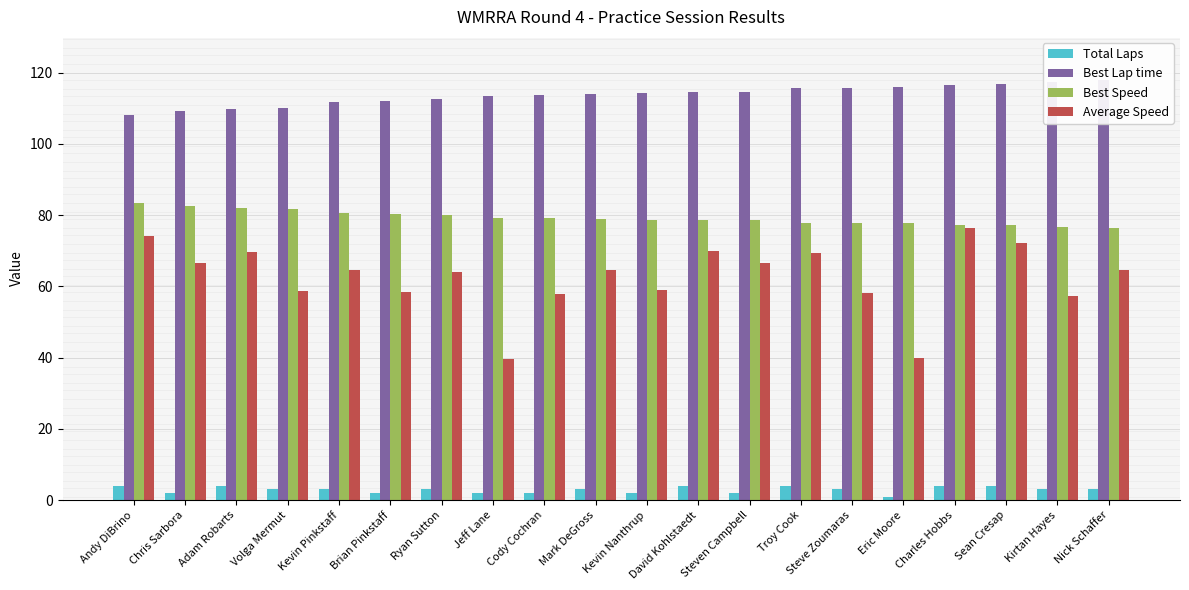

Reading right to left, extract all data points from this chart.

Total Laps: Nick Schaffer=3.0	Kirtan Hayes=3.0	Sean Cresap=4.0	Charles Hobbs=4.0	Eric Moore=1.0	Steve Zoumaras=3.0	Troy Cook=4.0	Steven Campbell=2.0	David Kohlstaedt=4.0	Kevin Nanthrup=2.0	Mark DeGross=3.0	Cody Cochran=2.0	Jeff Lane=2.0	Ryan Sutton=3.0	Brian Pinkstaff=2.0	Kevin Pinkstaff=3.0	Volga Mermut=3.0	Adam Robarts=4.0	Chris Sarbora=2.0	Andy DiBrino=4.0
Best Lap time: Nick Schaffer=117.8	Kirtan Hayes=117.4	Sean Cresap=116.7	Charles Hobbs=116.6	Eric Moore=115.8	Steve Zoumaras=115.7	Troy Cook=115.6	Steven Campbell=114.7	David Kohlstaedt=114.4	Kevin Nanthrup=114.3	Mark DeGross=114.0	Cody Cochran=113.7	Jeff Lane=113.5	Ryan Sutton=112.5	Brian Pinkstaff=112.0	Kevin Pinkstaff=111.6	Volga Mermut=110.0	Adam Robarts=109.6	Chris Sarbora=109.2	Andy DiBrino=107.9
Best Speed: Nick Schaffer=76.4	Kirtan Hayes=76.7	Sean Cresap=77.1	Charles Hobbs=77.2	Eric Moore=77.7	Steve Zoumaras=77.8	Troy Cook=77.9	Steven Campbell=78.5	David Kohlstaedt=78.7	Kevin Nanthrup=78.8	Mark DeGross=78.9	Cody Cochran=79.2	Jeff Lane=79.3	Ryan Sutton=80.0	Brian Pinkstaff=80.3	Kevin Pinkstaff=80.6	Volga Mermut=81.8	Adam Robarts=82.1	Chris Sarbora=82.4	Andy DiBrino=83.4
Average Speed: Nick Schaffer=64.6	Kirtan Hayes=57.4	Sean Cresap=72.2	Charles Hobbs=76.4	Eric Moore=40.0	Steve Zoumaras=58.3	Troy Cook=69.4	Steven Campbell=66.7	David Kohlstaedt=70.0	Kevin Nanthrup=59.0	Mark DeGross=64.5	Cody Cochran=57.9	Jeff Lane=39.5	Ryan Sutton=64.0	Brian Pinkstaff=58.5	Kevin Pinkstaff=64.6	Volga Mermut=58.6	Adam Robarts=69.5	Chris Sarbora=66.6	Andy DiBrino=74.2